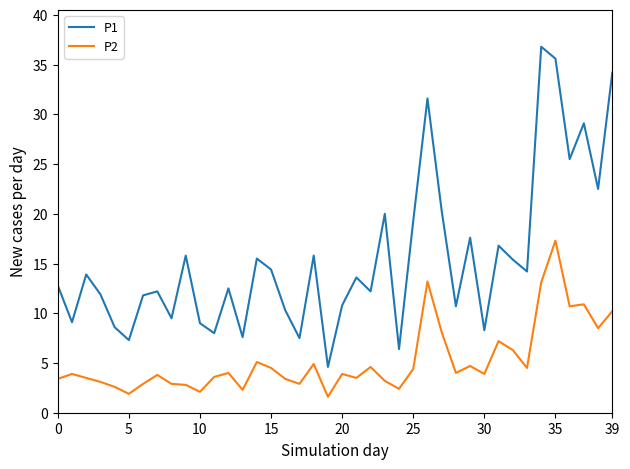

Count the number of data series in this chart.

2